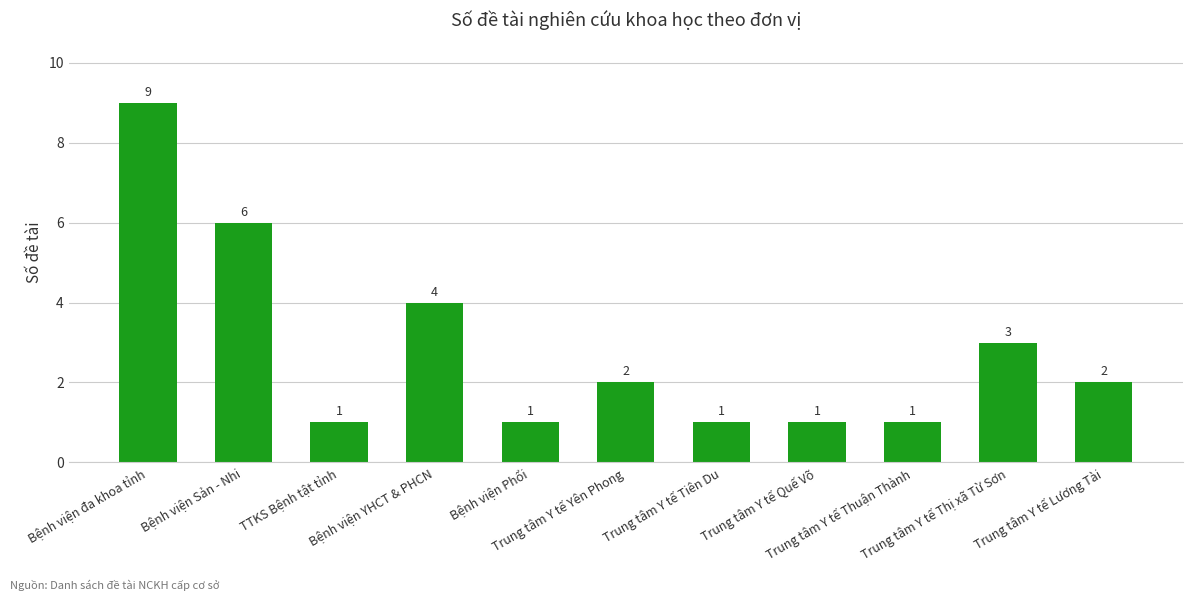

At which label does the data first exceed 2?

Bệnh viện đa khoa tỉnh